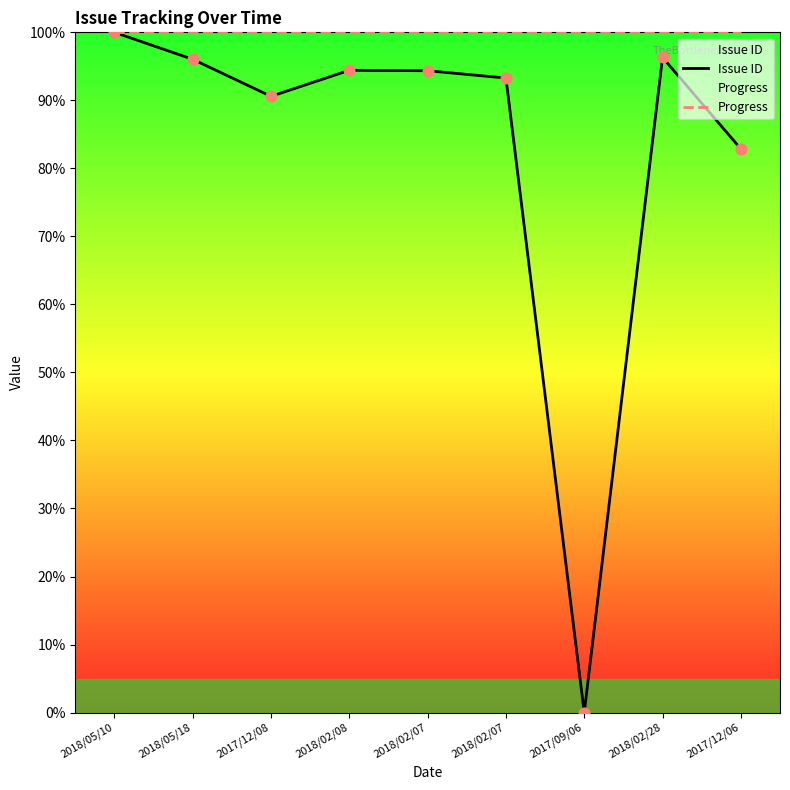

At how many categories does at least one series exceed 48?

9